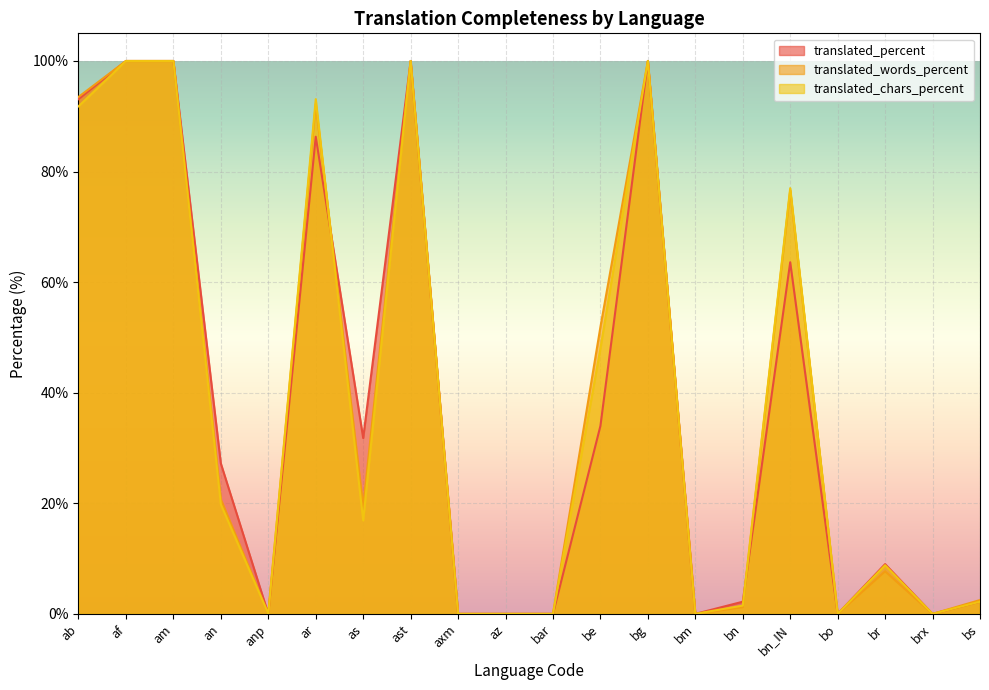

How many intersections are there between translated_chars_percent and translated_percent?

2